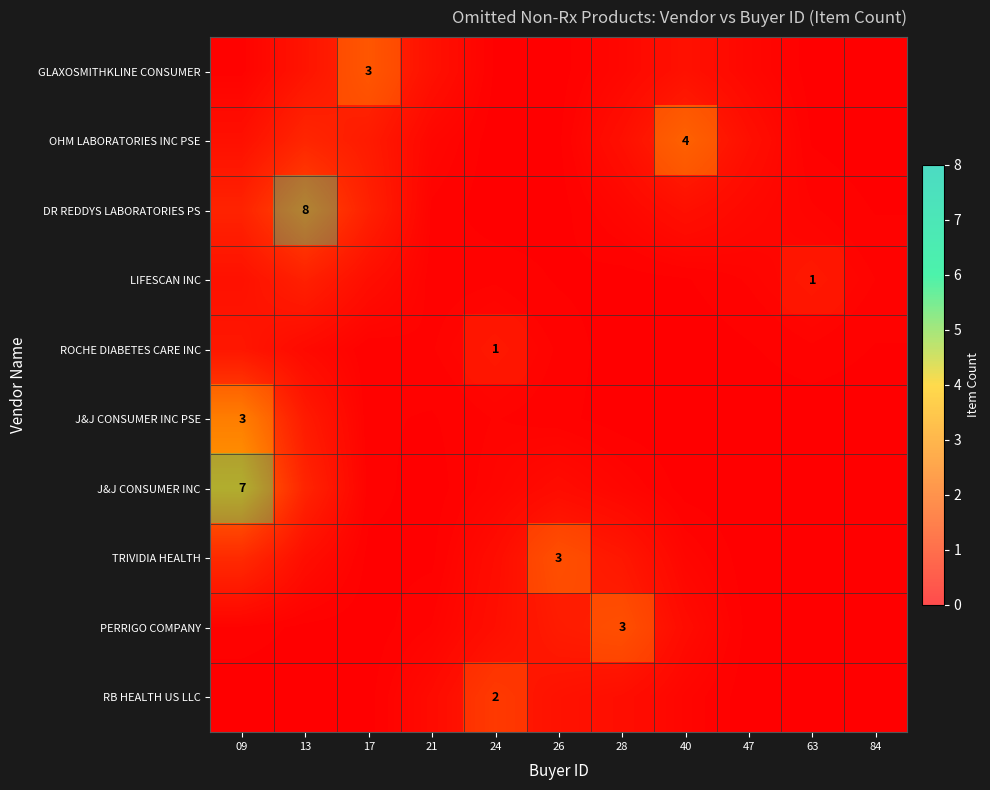

True or false: RB HEALTH US LLC has a value of 0.0 at 17.

False